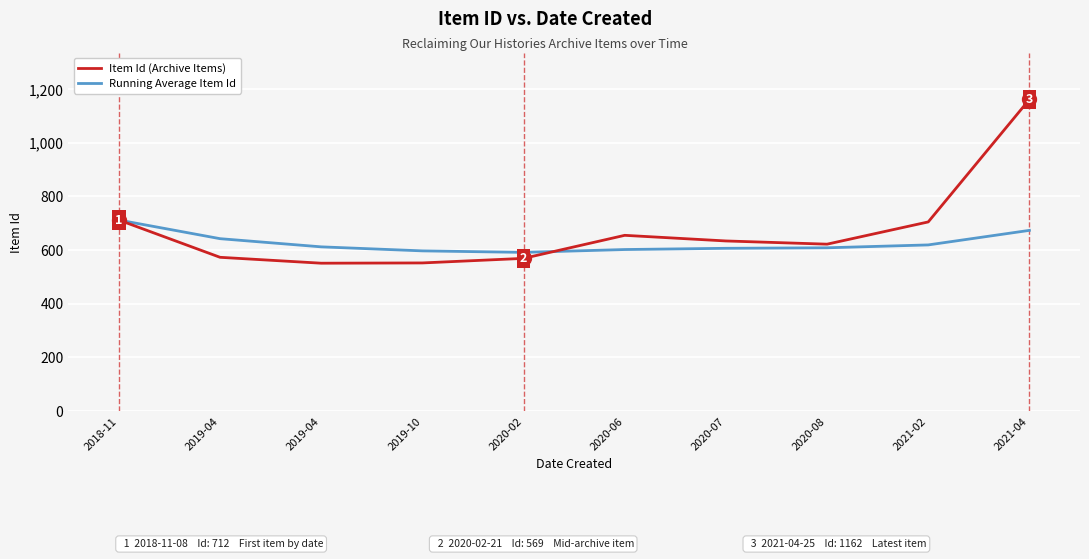

How many lines are shown in the chart?

2